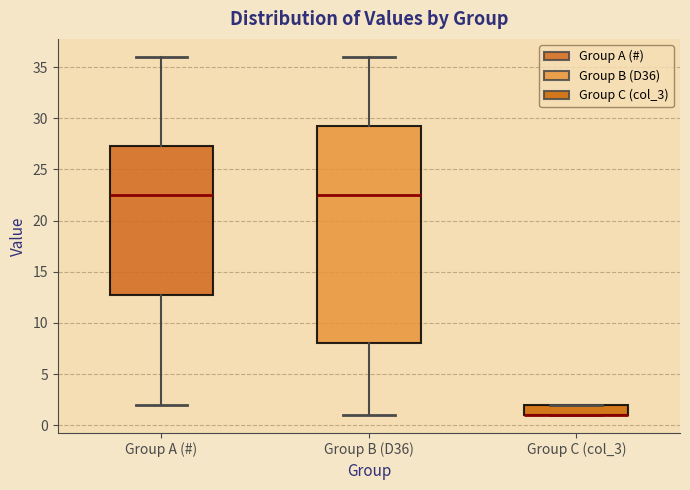

Which box is the tallest, from its lower edge to its upper edge?

Group B (D36)